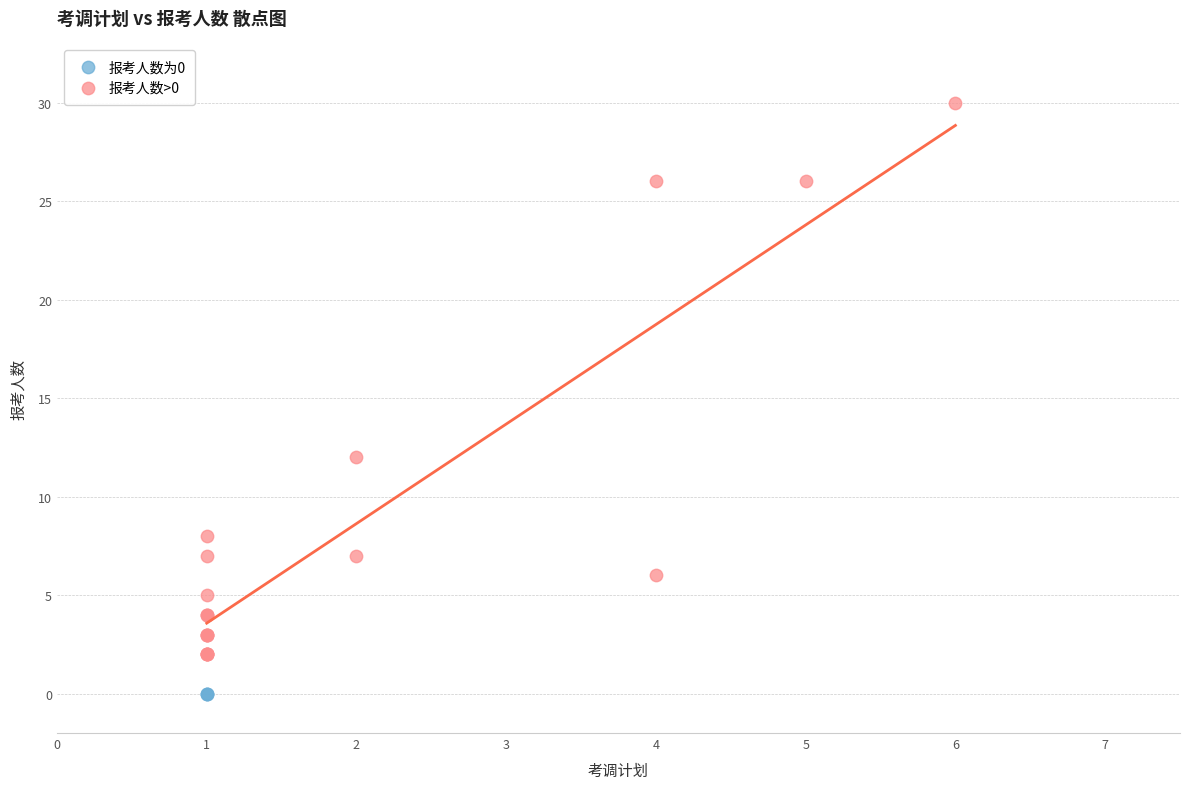

Which series contains the highest Y value?

报考人数>0